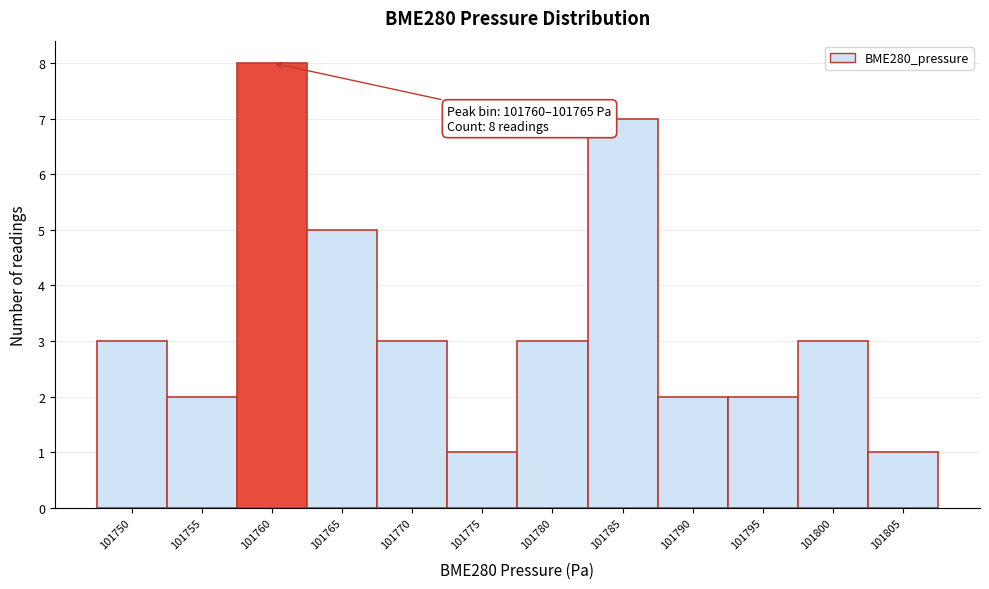

Reading right to left, extract all data points from this chart.

1	3	2	2	7	3	1	3	5	8	2	3